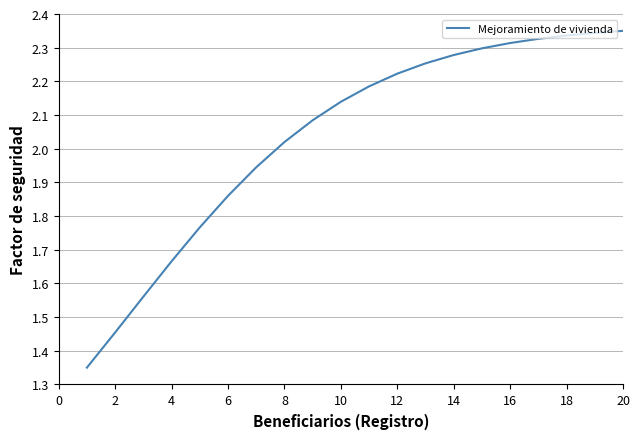

How many distinct data groups are displayed?

1